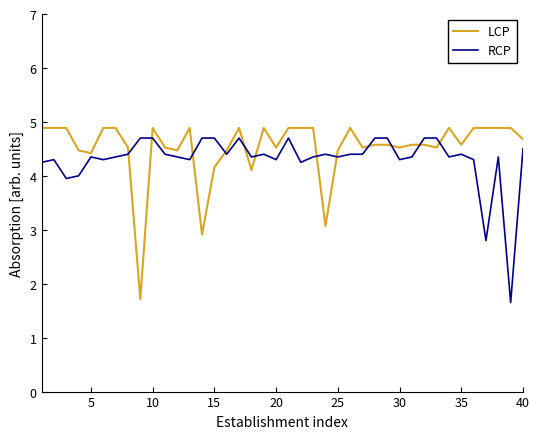

What is the highest value of the LCP series?

4.9